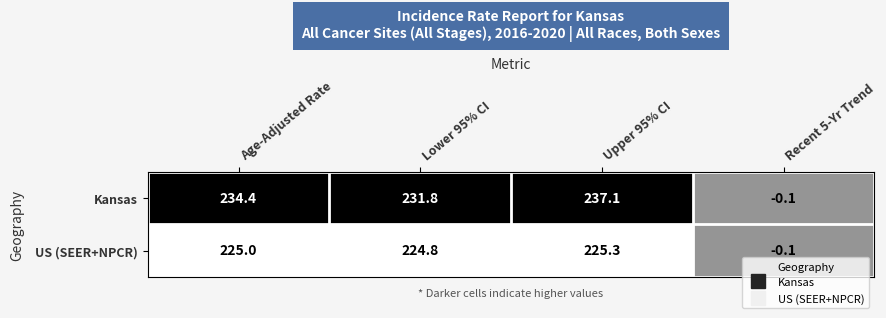

At which label is US (SEER+NPCR) closest to 112?

Recent 5-Yr Trend